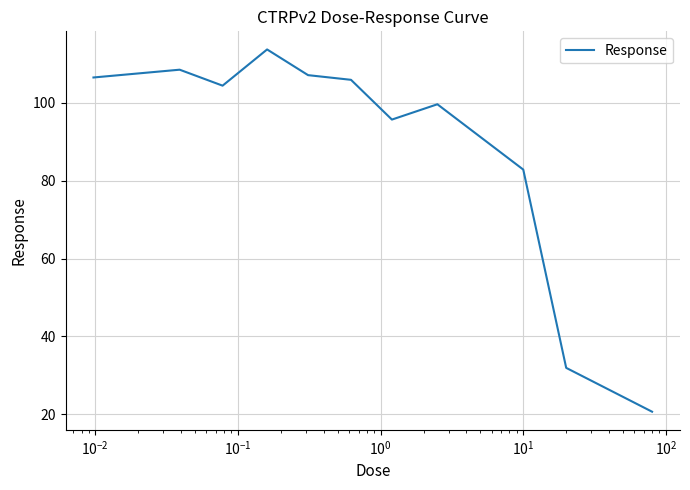

What is the greatest value displayed?

113.7